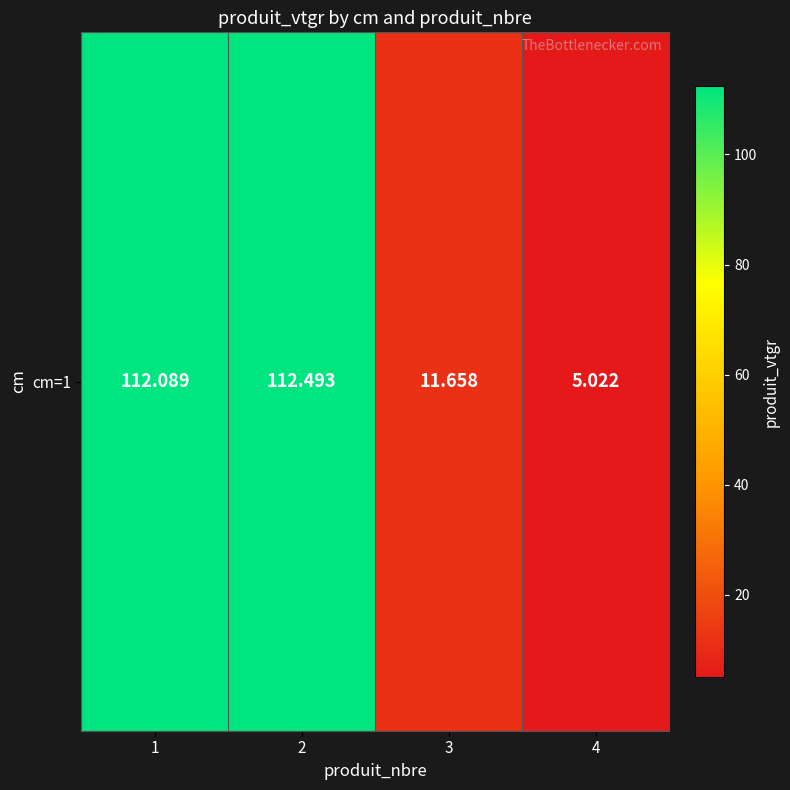

The chart shows a value of 112.1 at 1. True or false?

True